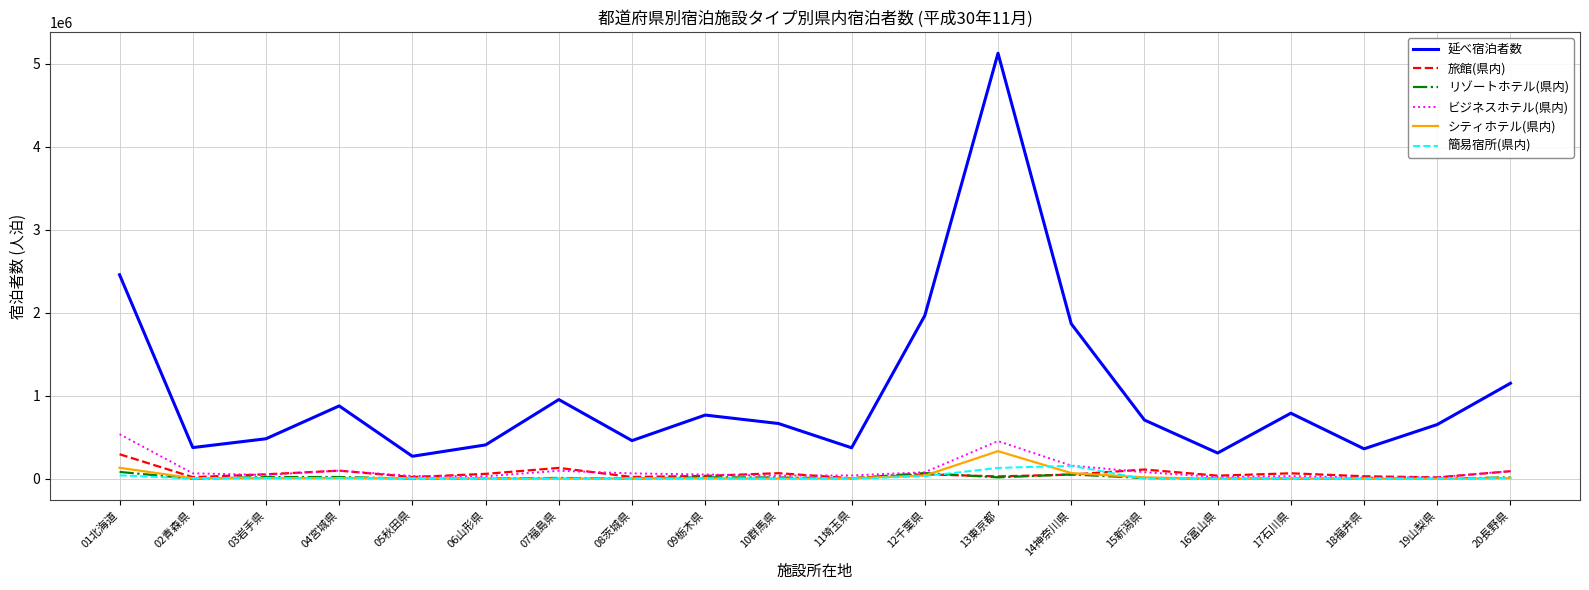

True or false: 延べ宿泊者数 and 簡易宿所(県内) intersect in this chart.

False